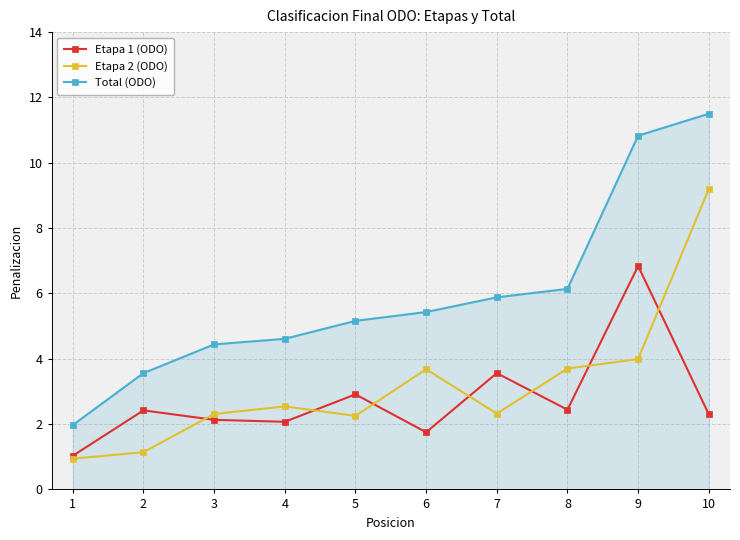

What is the total value across all series at 5?

10.3